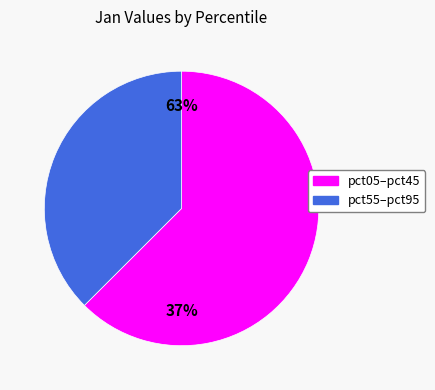

Is pct85 the majority of the pie?

No